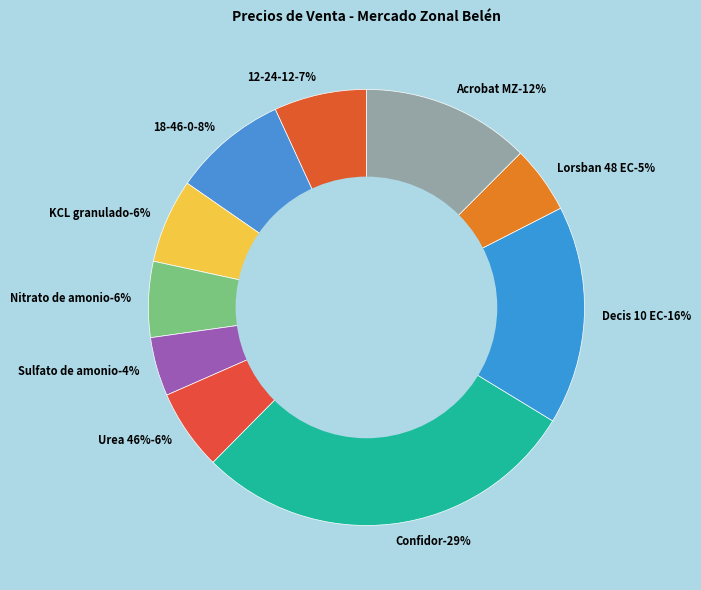

Combined, what portion of the pie is Urea 46% and Decis 10 EC?

22.2%